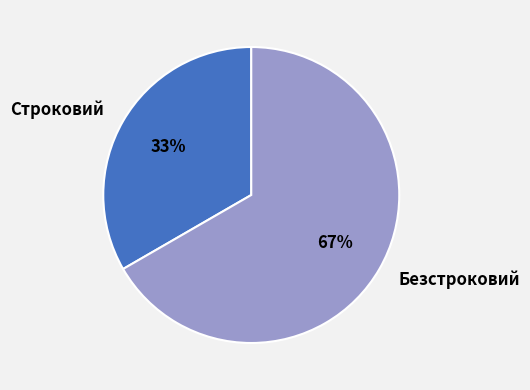

Count the number of slices in the pie.

2